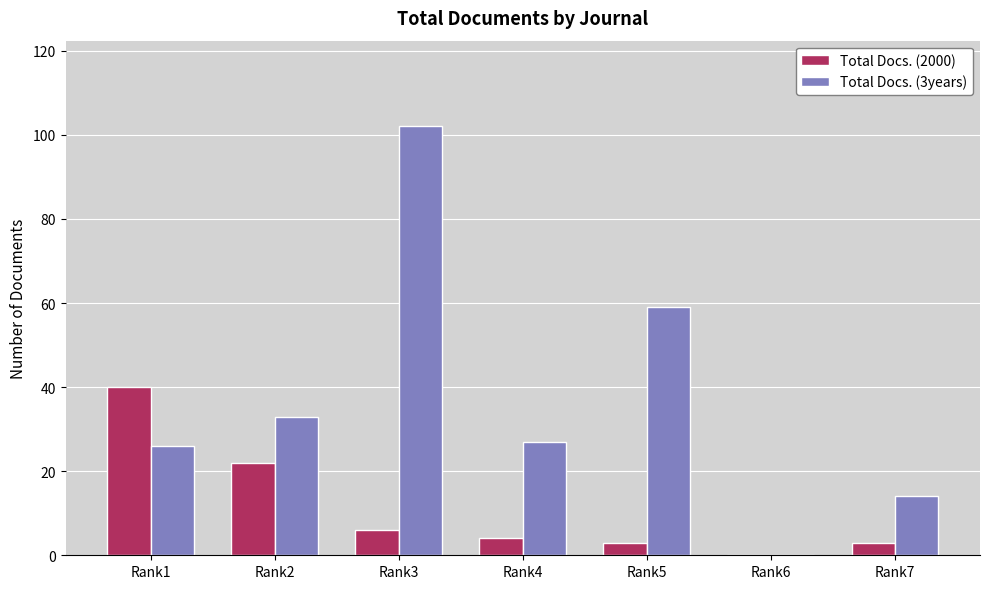

The Total Docs. (3years) series shows 14 at Rank7. True or false?

True